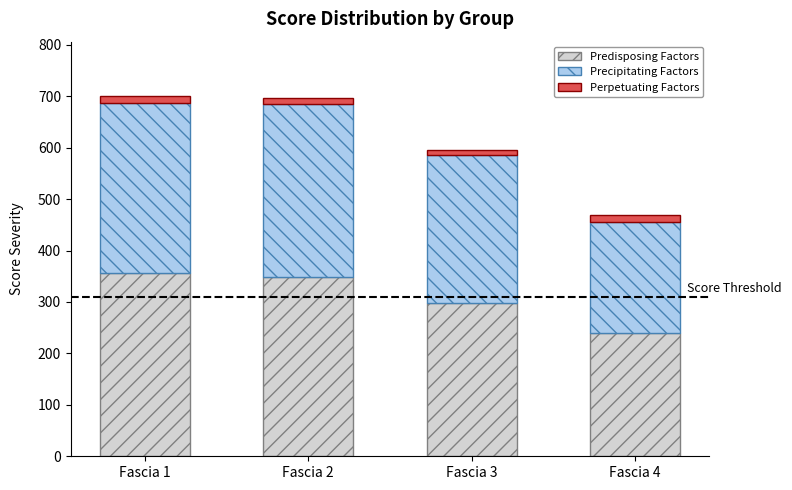

At which label does Predisposing Factors reach its minimum?

Fascia 4